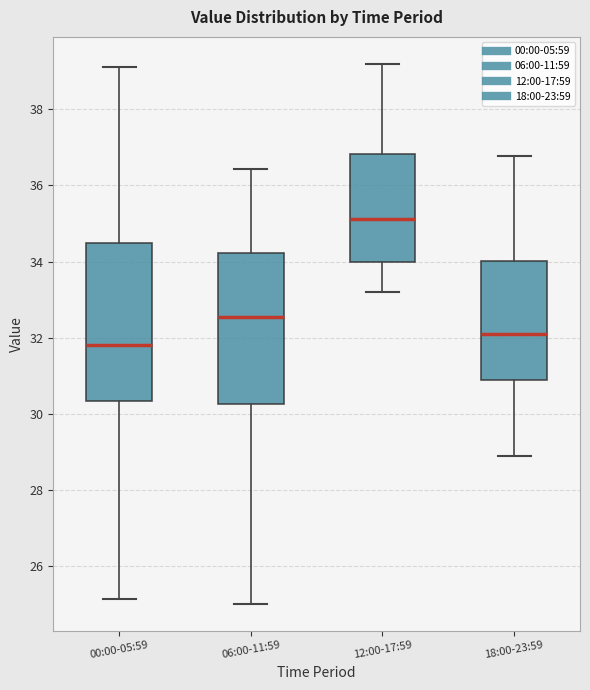

Reading left to right, read every box against the y-axis: the position of its median line, the range the box covers, and the ends of its whiskers. The values are not printed on the chart, so give them approximately, as read against the axis.

00:00-05:59: median 31.8, box 30.4 to 34.4, whiskers 25.2 to 39.2
06:00-11:59: median 32.6, box 30.2 to 34.2, whiskers 25.0 to 36.4
12:00-17:59: median 35.2, box 34.0 to 36.8, whiskers 33.2 to 39.2
18:00-23:59: median 32.2, box 30.8 to 34.0, whiskers 29.0 to 36.8